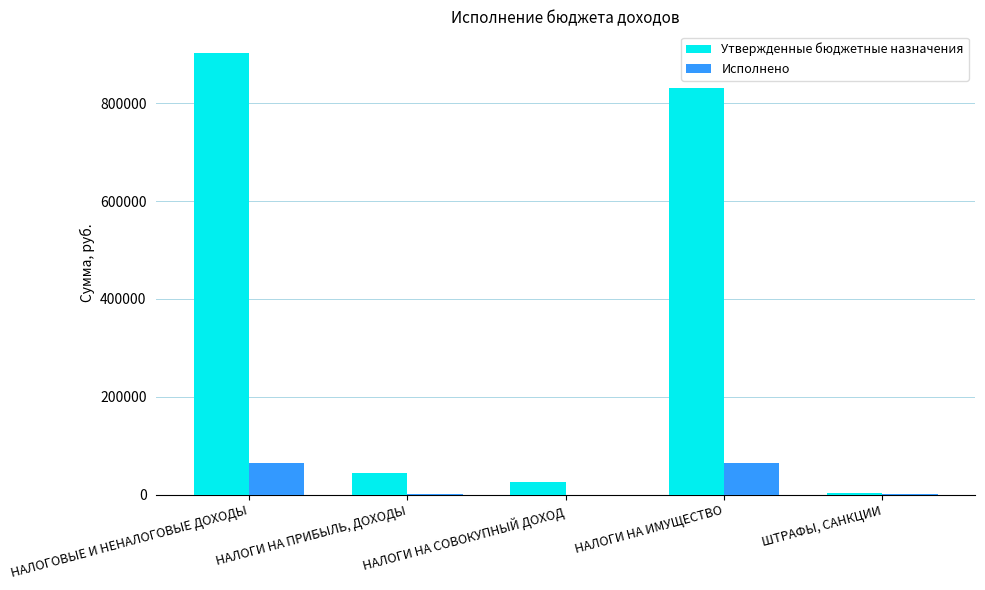

What is the sum of all Утвержденные бюджетные назначения values?

1807000.0